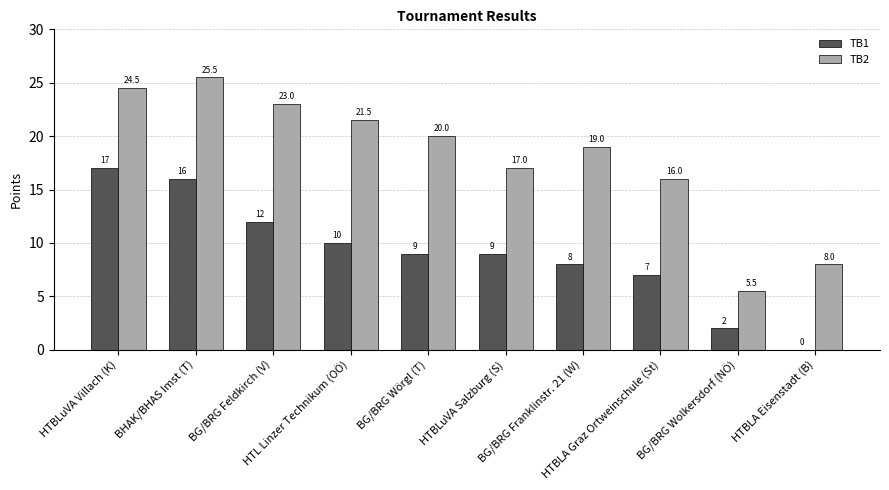

Reading left to right, extract all data points from this chart.

TB1: 17.0	16.0	12.0	10.0	9.0	9.0	8.0	7.0	2.0	0.0
TB2: 24.5	25.5	23.0	21.5	20.0	17.0	19.0	16.0	5.5	8.0